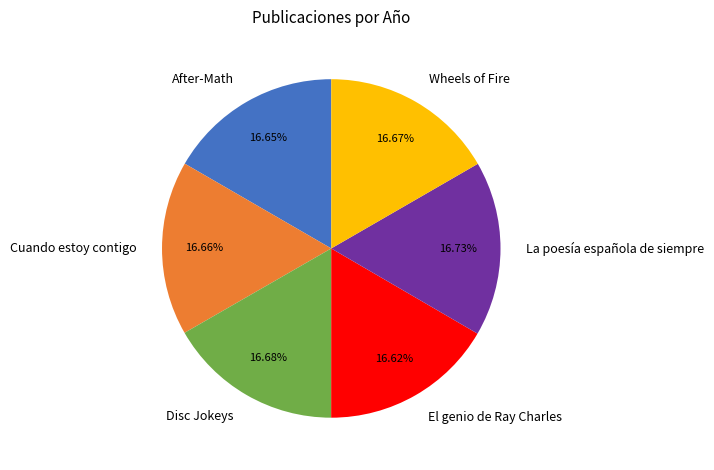

Do Disc Jokeys and La poesía española de siempre together represent more than half of the pie?

No